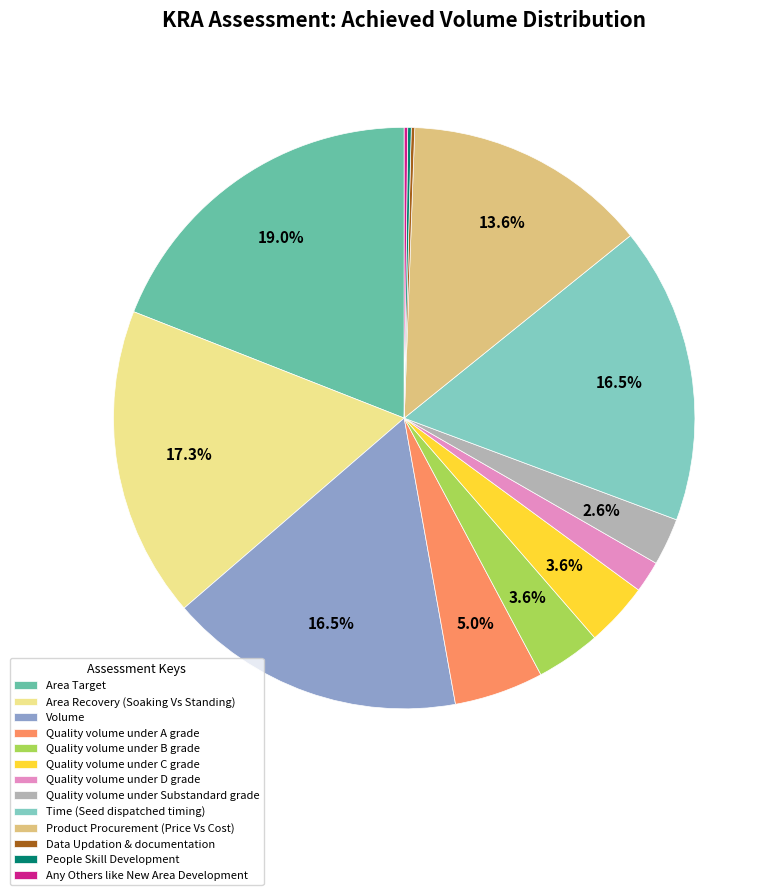

How much of the chart is everything except Quality volume under A grade?

95.0%